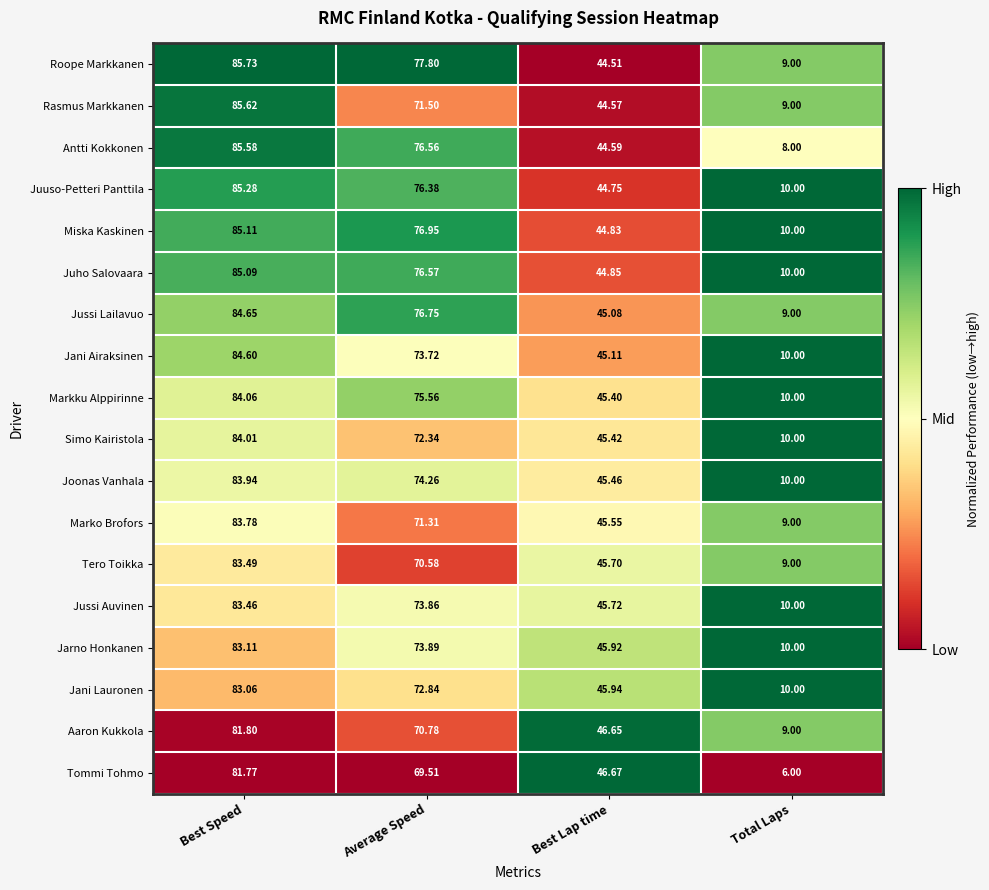

Is the value of Tero Toikka at Average Speed greater than the value of Jani Lauronen at Best Speed?

No